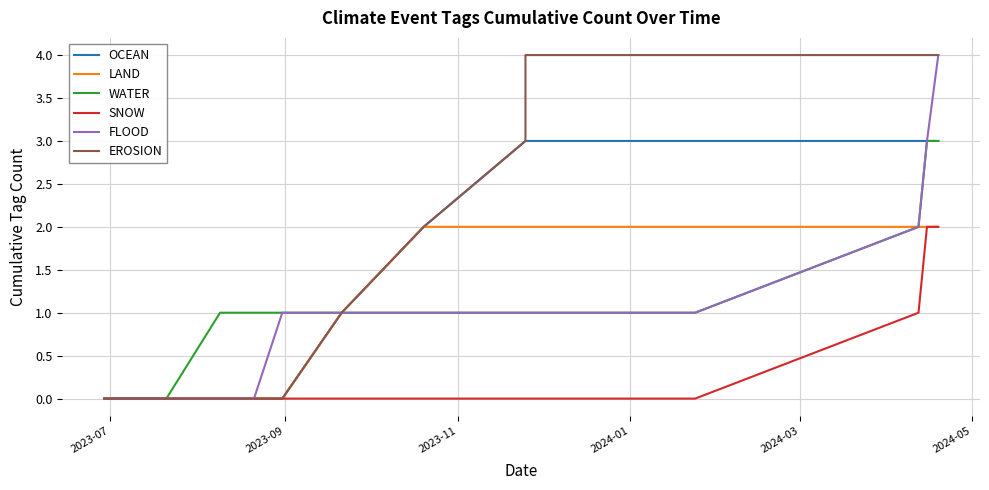

True or false: SNOW and FLOOD cross at least once.

False